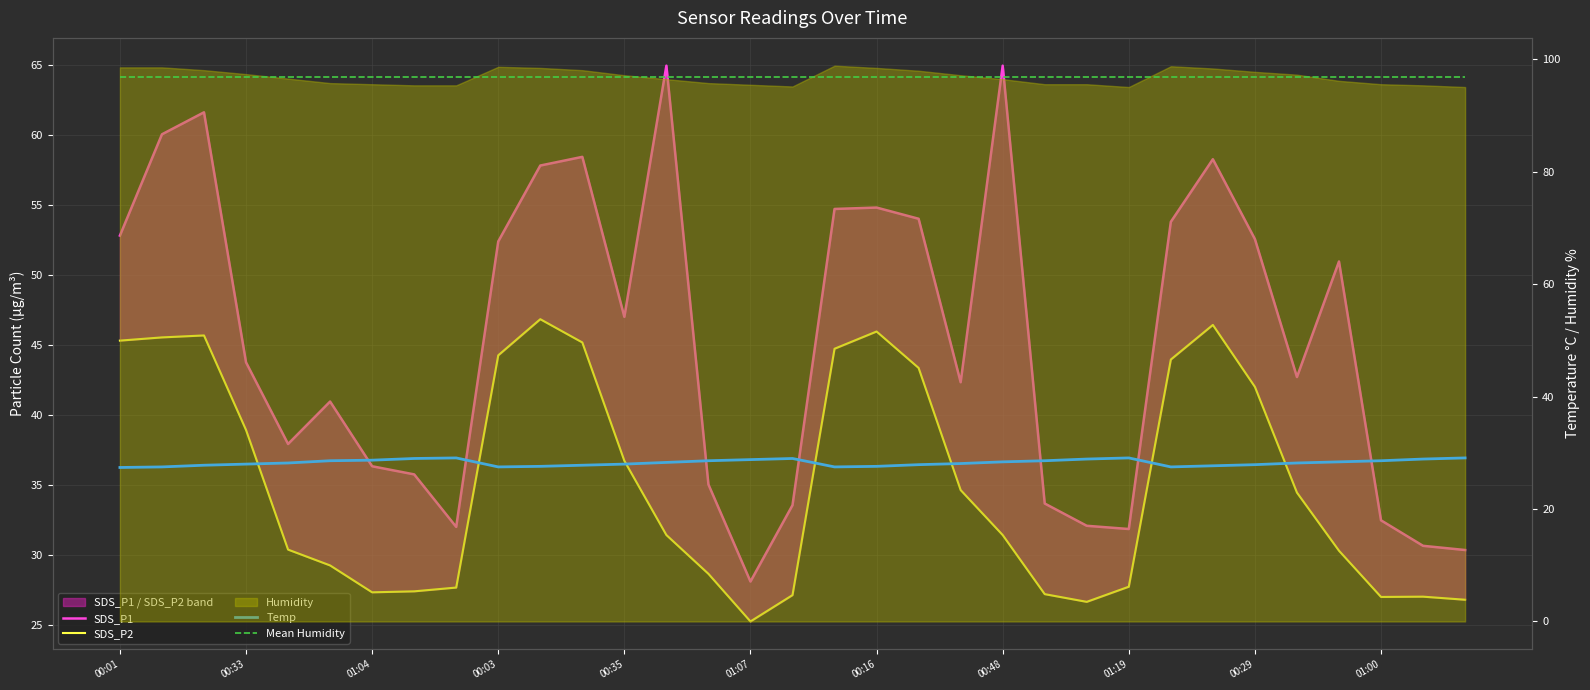

True or false: Mean Humidity has a value of 96.9 at 00:48.

True